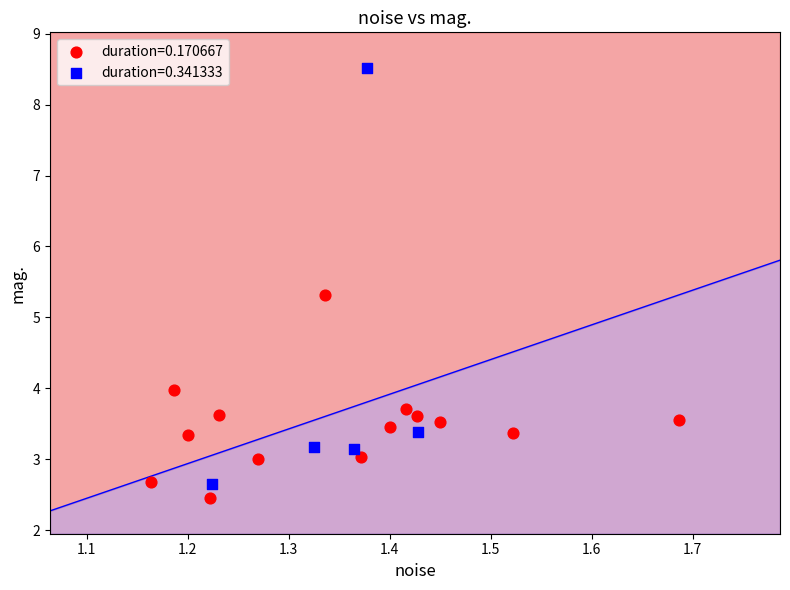

Which series reaches the maximum Y coordinate?

duration=0.341333